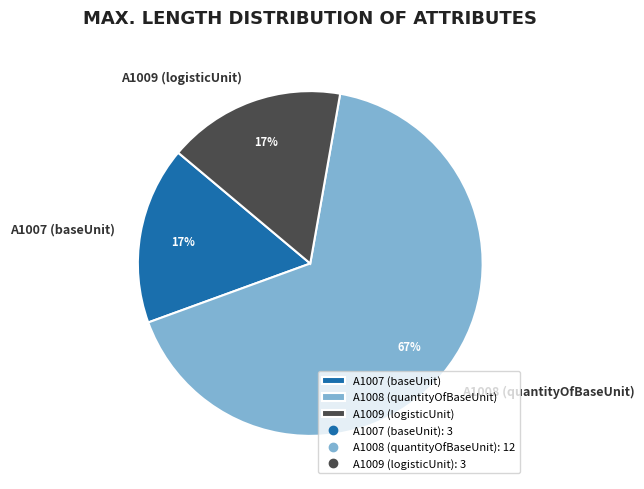

Which slice is the largest?

A1008 (quantityOfBaseUnit)